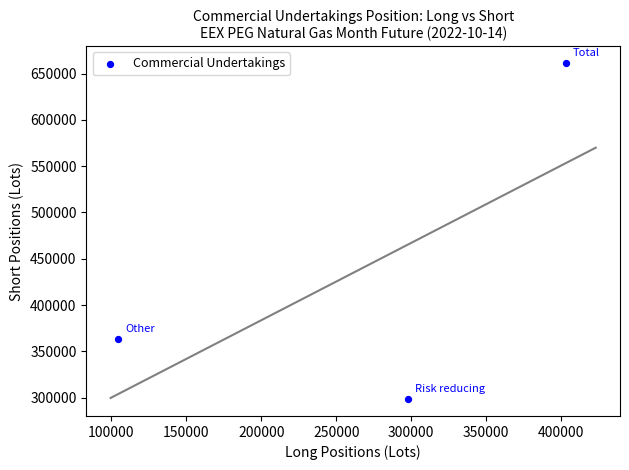

What Y value in the scatter plot is closest to 479886?

362911